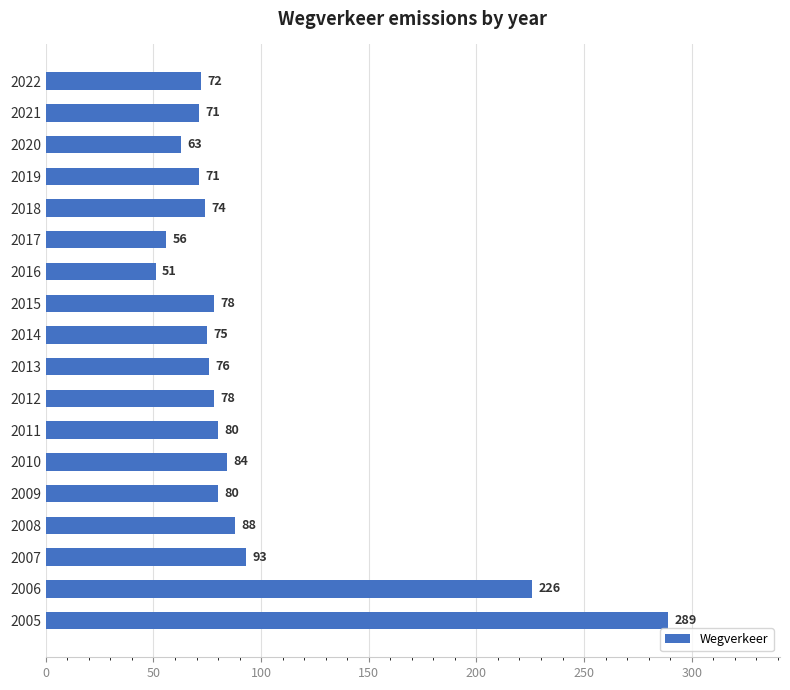

The value at 2015 is 125. True or false?

False